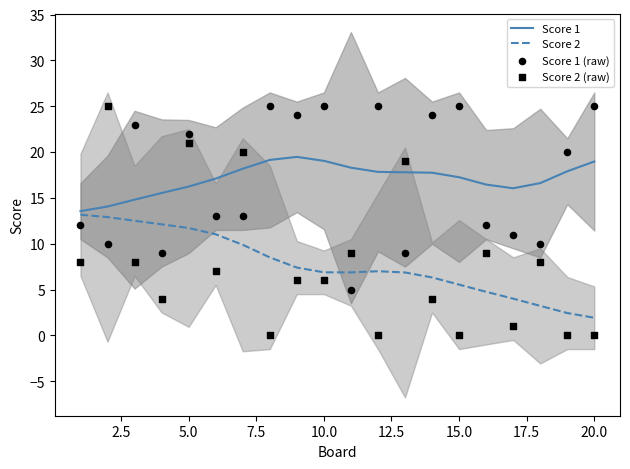

Which series has the largest total across all categories?

Score 1